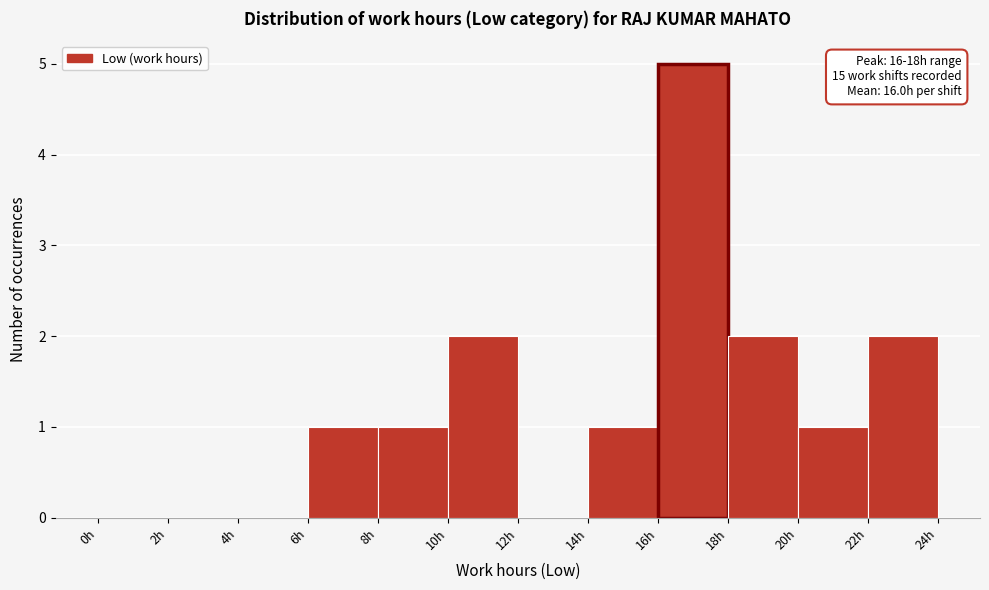

Over which range of the x-axis is the bar tallest?

16 to 18